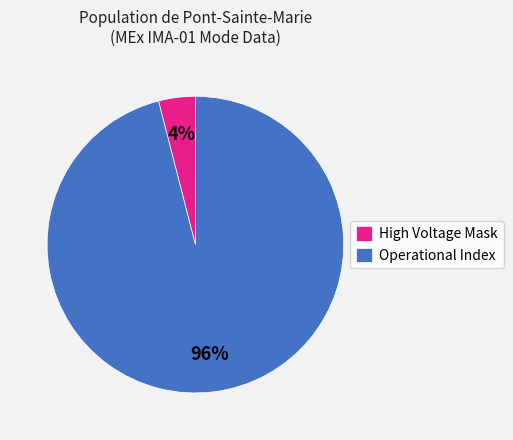

What is the largest slice in the pie chart?

Operational Index